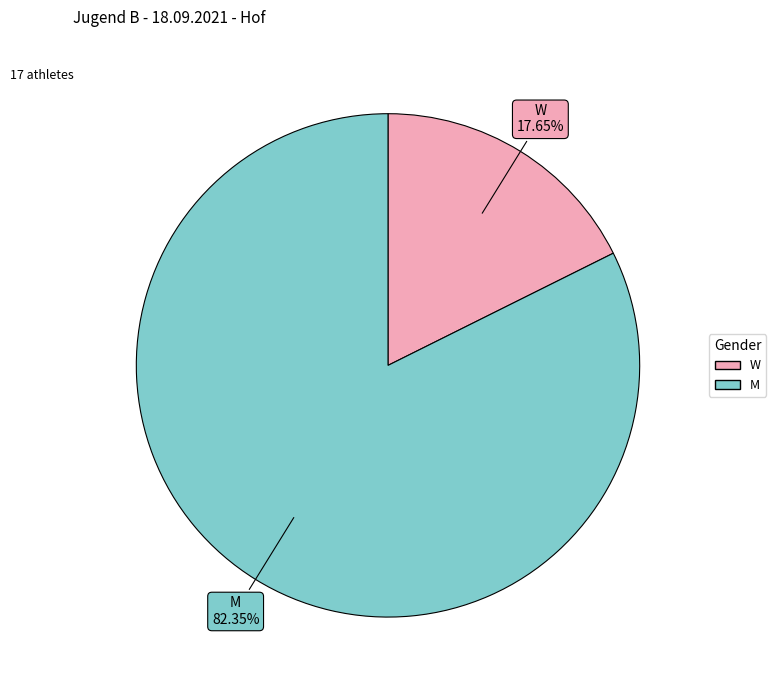

The W slice represents 11% of the pie. True or false?

False